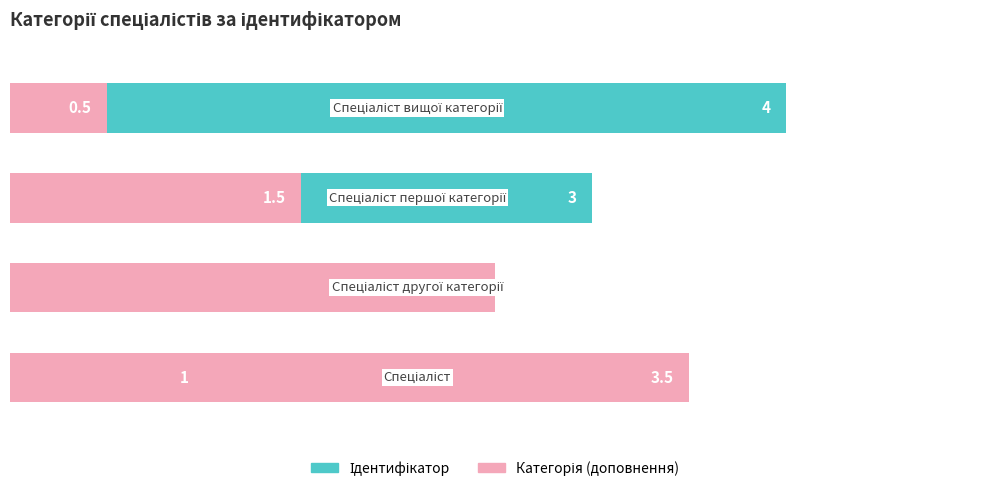

What is the difference between the maximum and minimum values in the Ідентифікатор series?

3.0